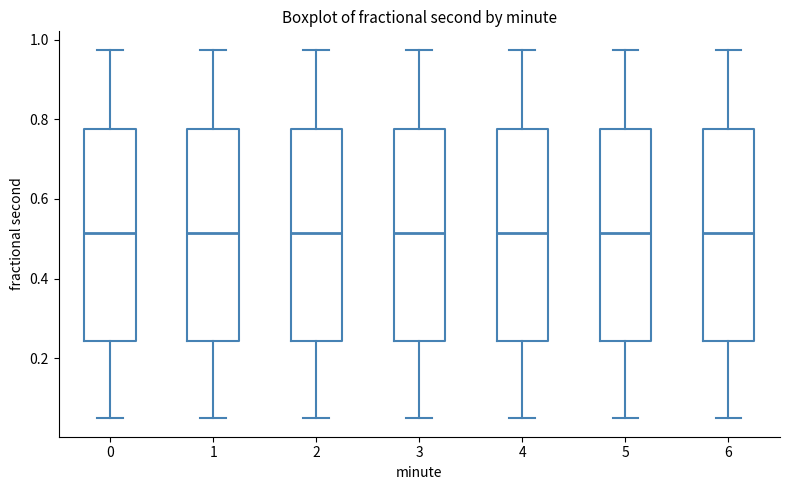

Reading left to right, read every box against the y-axis: the position of its median line, the range the box covers, and the ends of its whiskers. The values are not printed on the chart, so give them approximately, as read against the axis.

0: median 0.52, box 0.24 to 0.78, whiskers 0.04 to 0.98
1: median 0.52, box 0.24 to 0.78, whiskers 0.04 to 0.98
2: median 0.52, box 0.24 to 0.78, whiskers 0.04 to 0.98
3: median 0.52, box 0.24 to 0.78, whiskers 0.04 to 0.98
4: median 0.52, box 0.24 to 0.78, whiskers 0.04 to 0.98
5: median 0.52, box 0.24 to 0.78, whiskers 0.04 to 0.98
6: median 0.52, box 0.24 to 0.78, whiskers 0.04 to 0.98